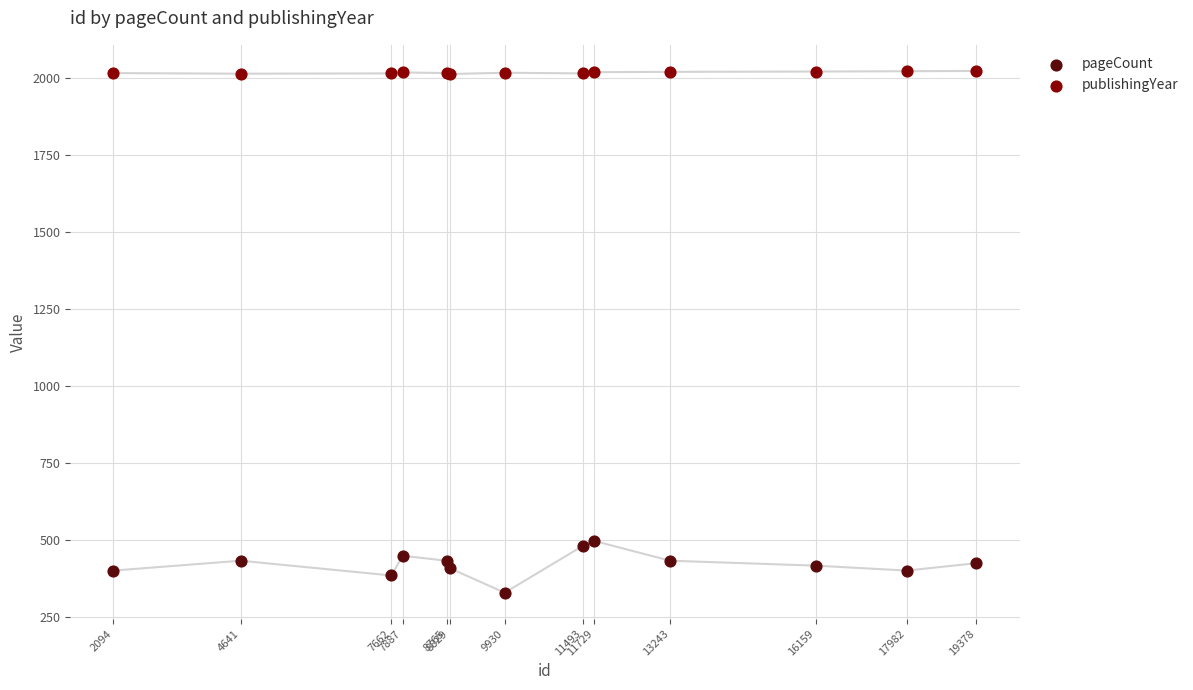

Which series contains the lowest Y value?

pageCount